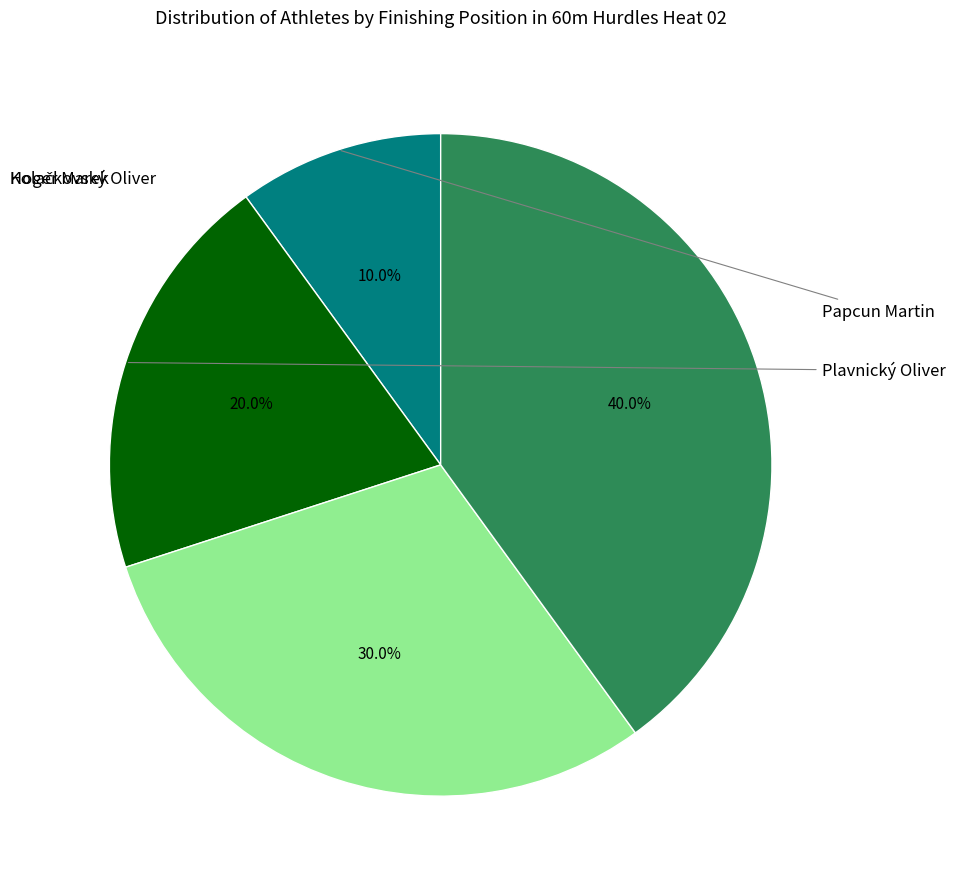

How many segments does this pie chart have?

4